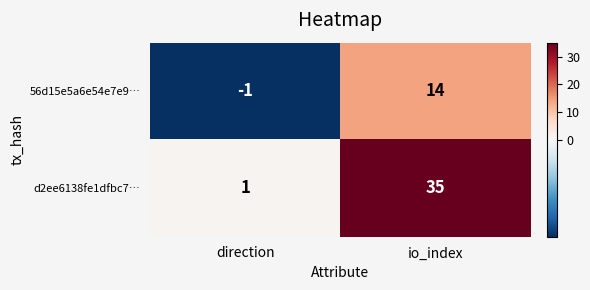

What is the sum of the 56d15e5a6e54e7e9… values at io_index and direction?

13